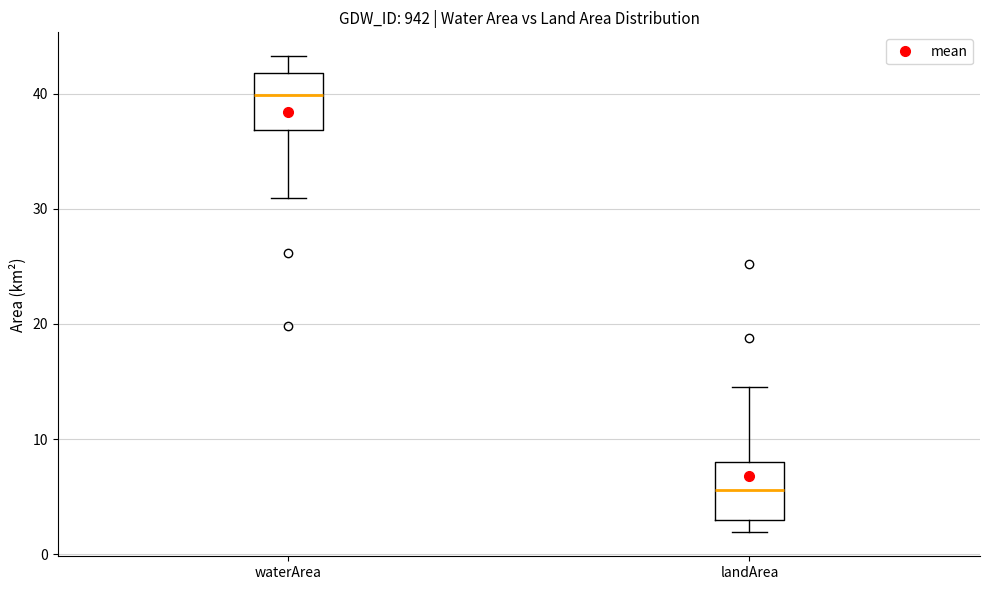

Where is the lower edge of the box for landArea on the y-axis? The values are not printed on the chart, so give them approximately, as read against the axis.

3